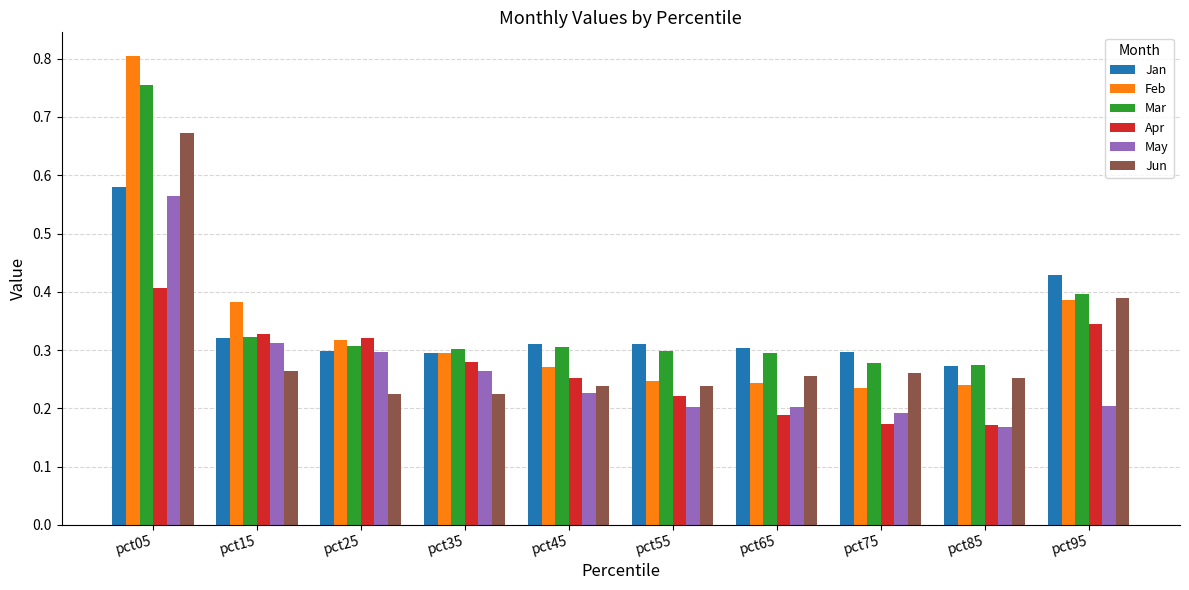

Between pct05 and pct55, which series saw the biggest shift?

Feb